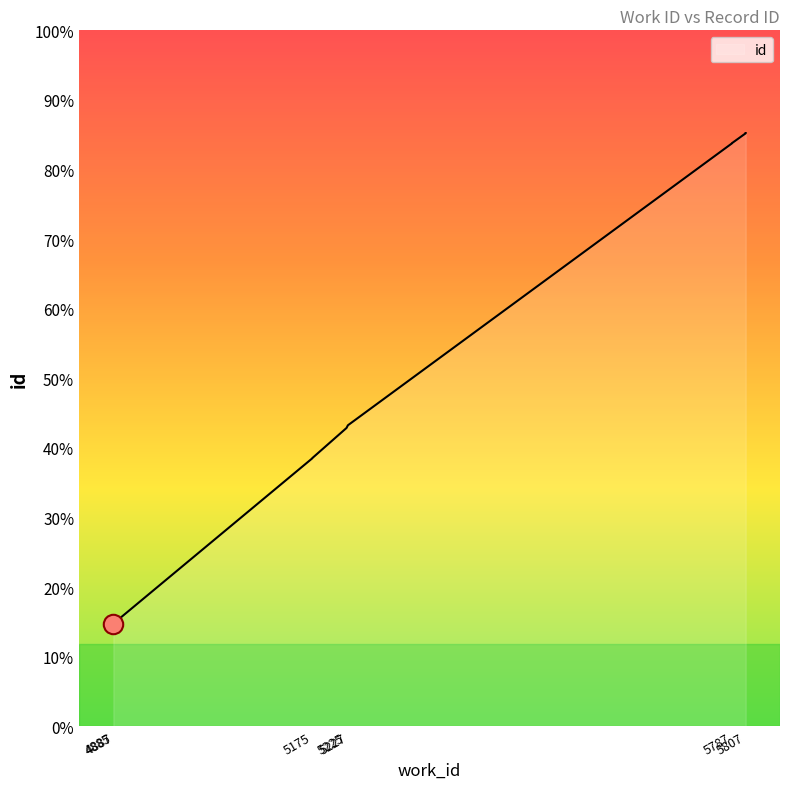

True or false: the data has more than 0 interior local peaks.

False